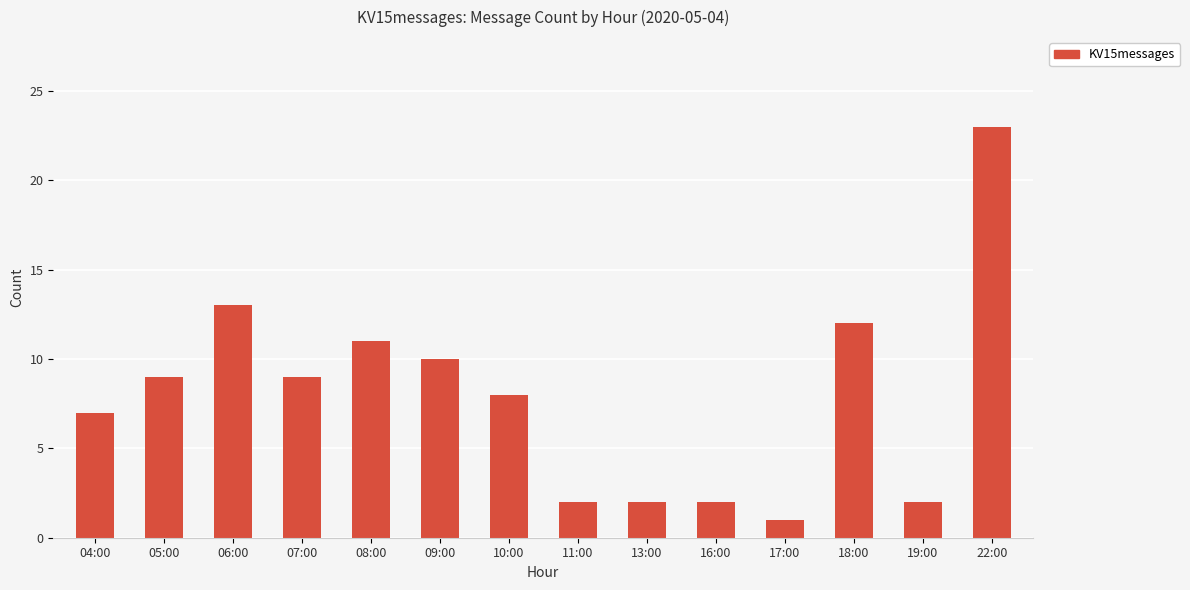

What is the difference between the values at 11:00 and 09:00?

8